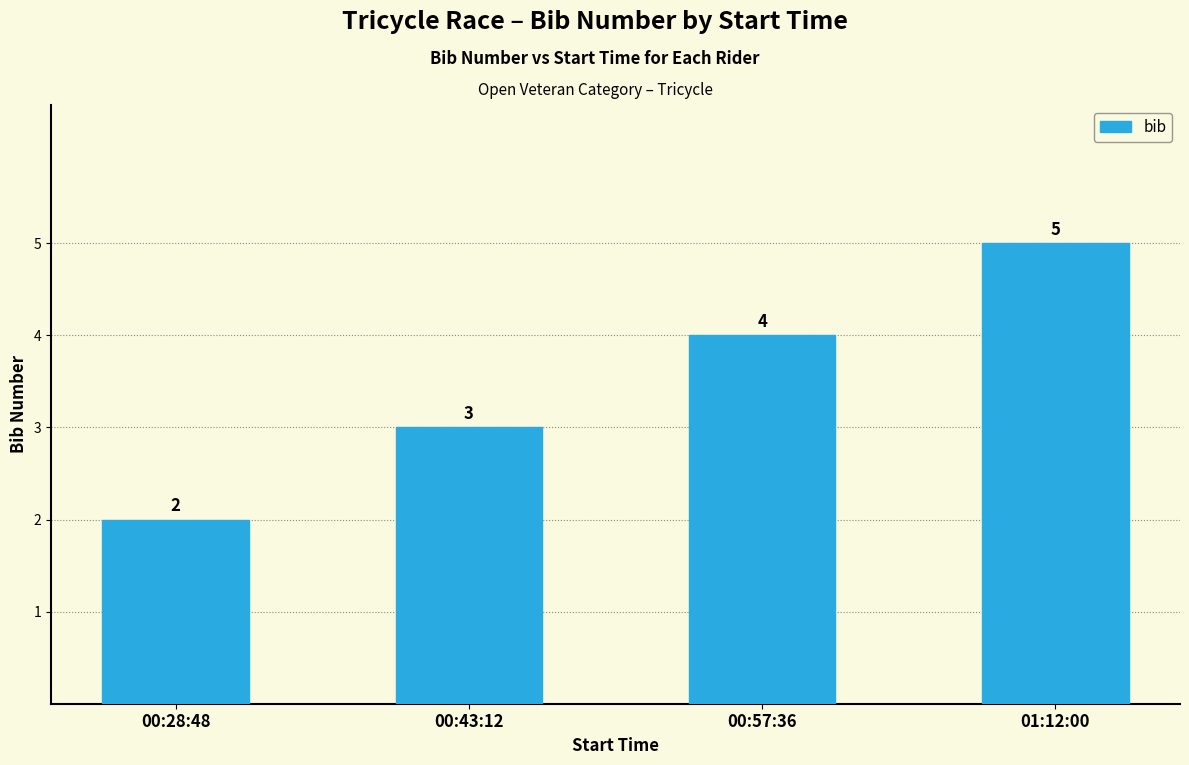

Which has a higher value, 00:43:12 or 00:28:48?

00:43:12